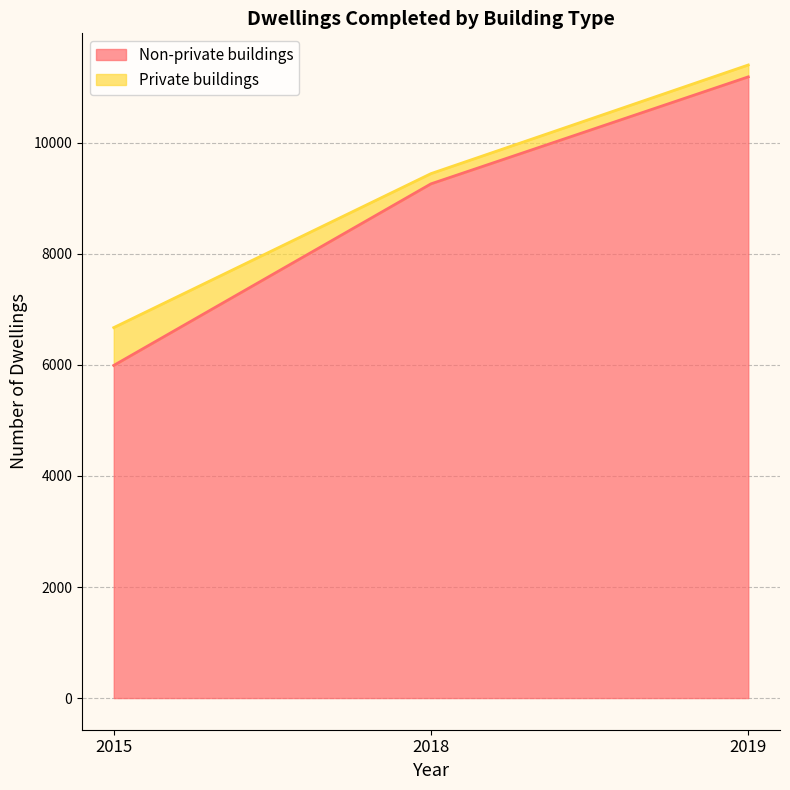

Reading left to right, what are all the values shown in this chart?

5990	9260	11186